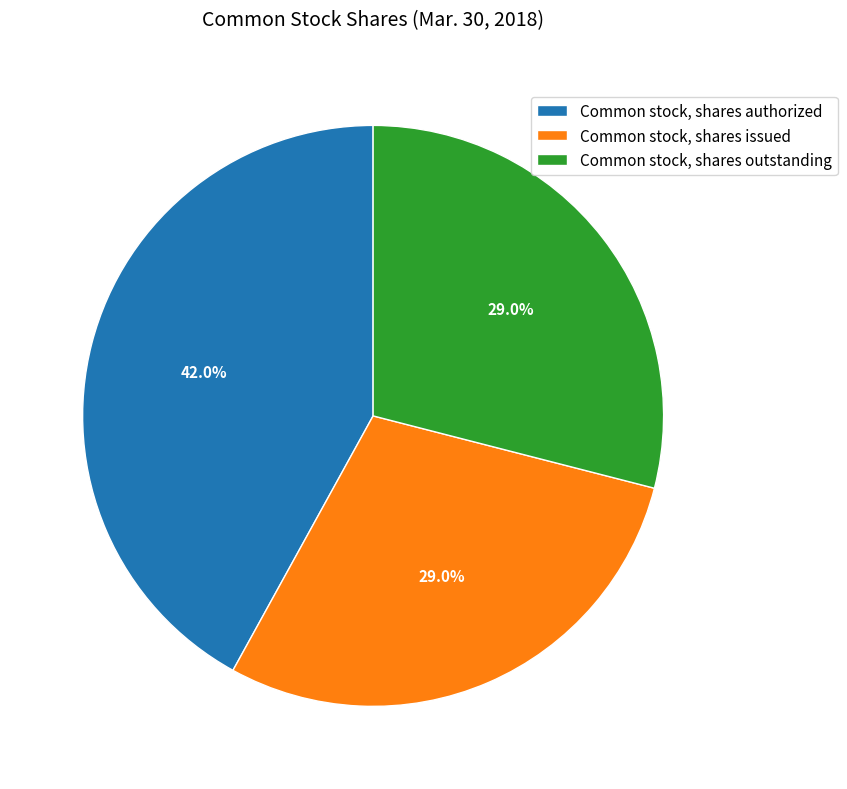

Which category has the biggest portion of the pie?

Common stock, shares authorized